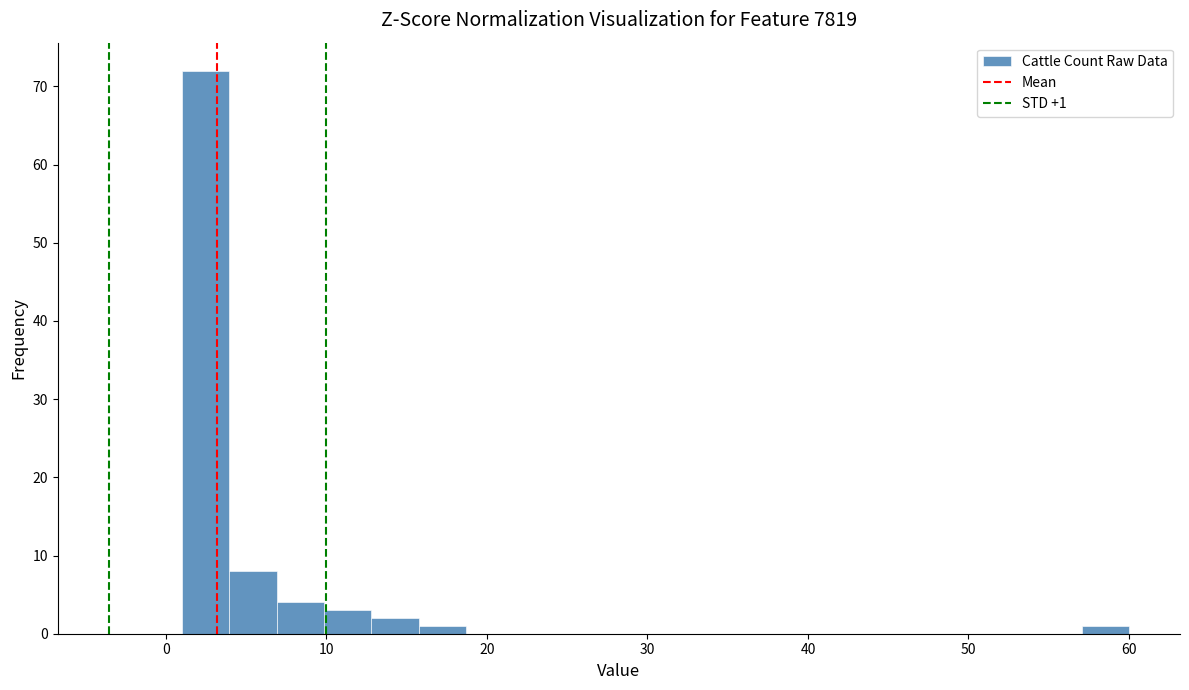

Read against the x-axis, roughly where is the centre of the tallest bar?

2